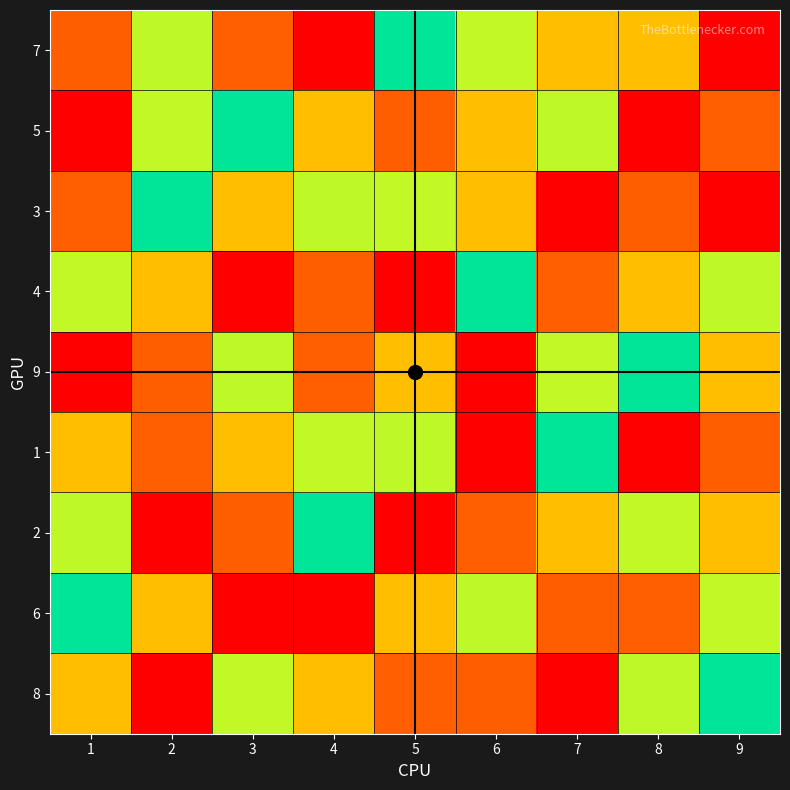

Which label corresponds to the smallest value in the chart?

9